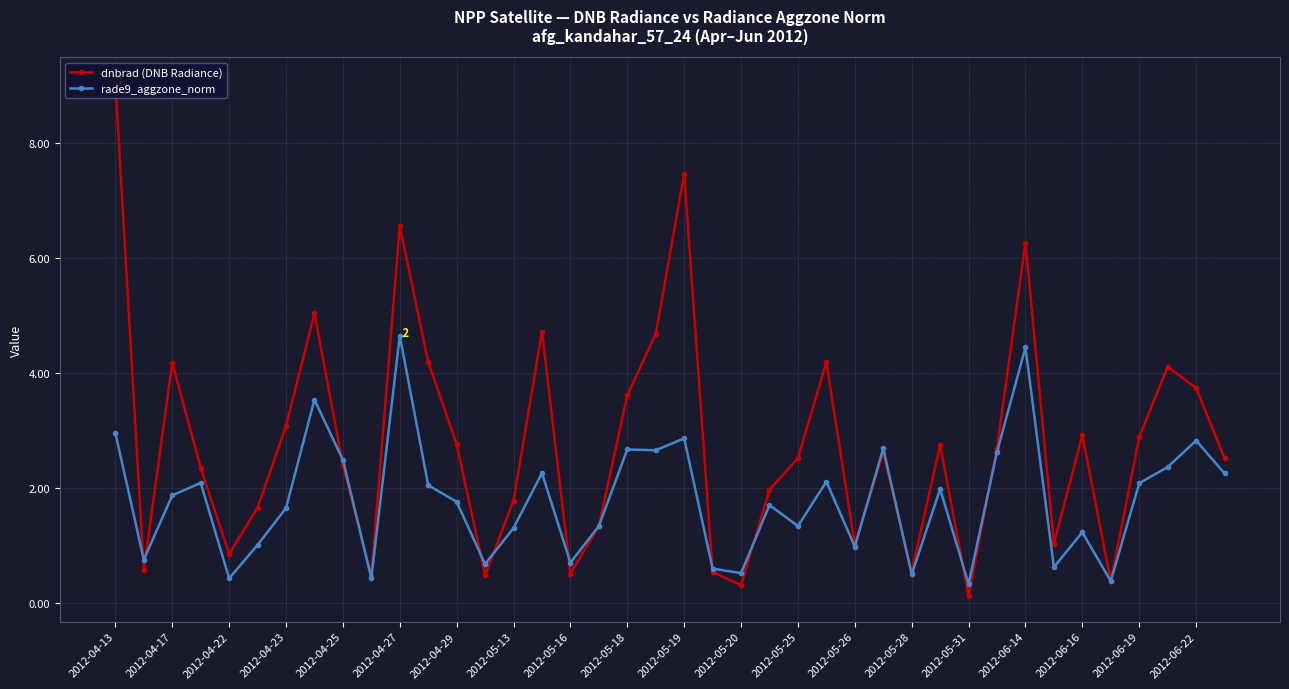

How many interior local valleys does the rade9_aggzone_norm series have?

13